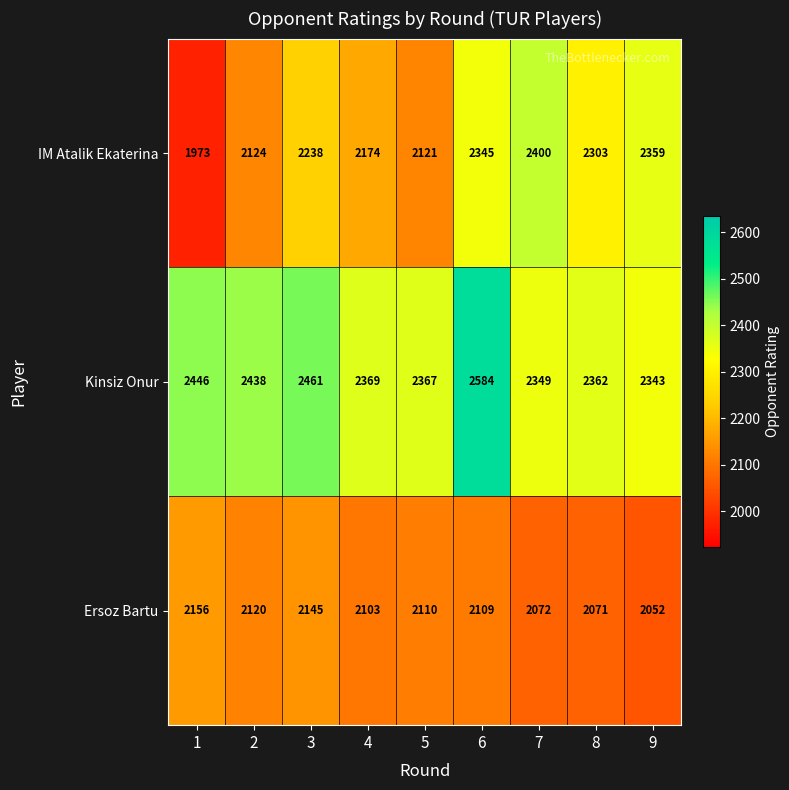

Rank the series by their maximum value, from highest to lowest.

Kinsiz Onur, IM Atalik Ekaterina, Ersoz Bartu